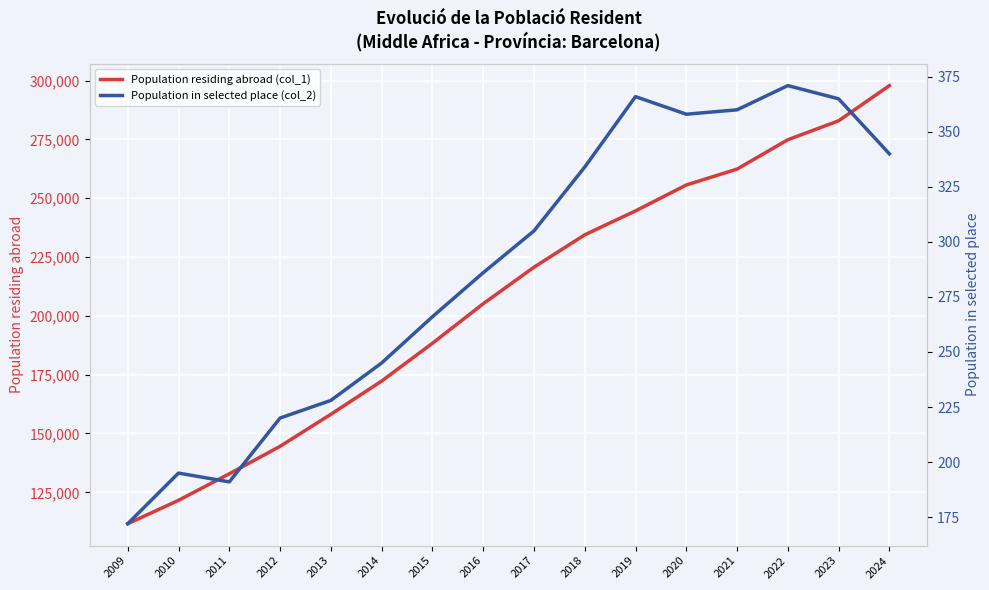

True or false: Population in selected place (col_2) and Population residing abroad (col_1) intersect in this chart.

False